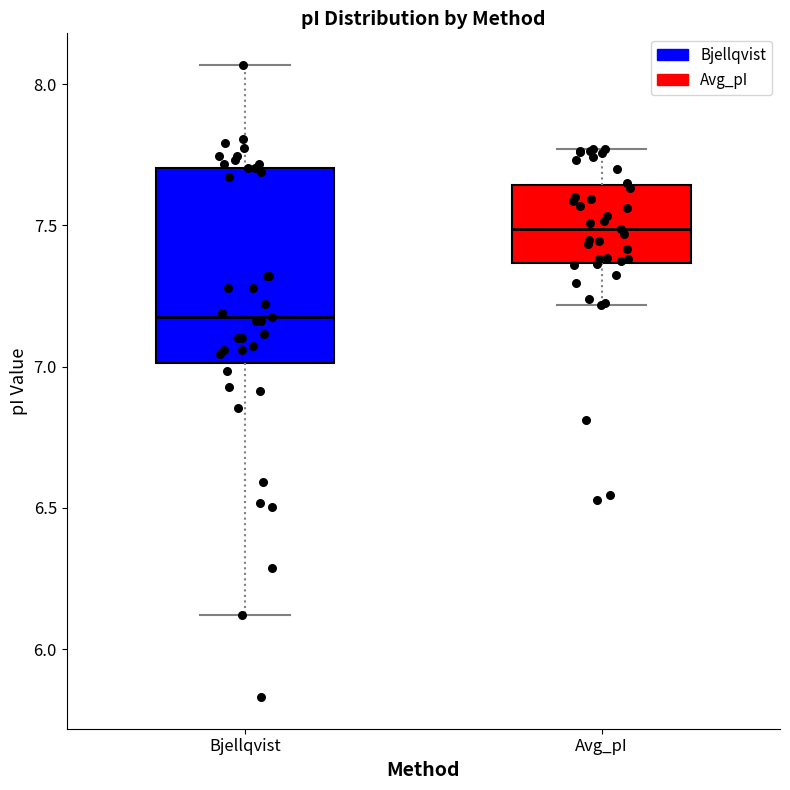

Reading left to right, read every box against the y-axis: the position of its median line, the range the box covers, and the ends of its whiskers. The values are not printed on the chart, so give them approximately, as read against the axis.

Bjellqvist: median 7.20, box 7.00 to 7.70, whiskers 6.10 to 8.05
Avg_pI: median 7.50, box 7.35 to 7.65, whiskers 7.20 to 7.75